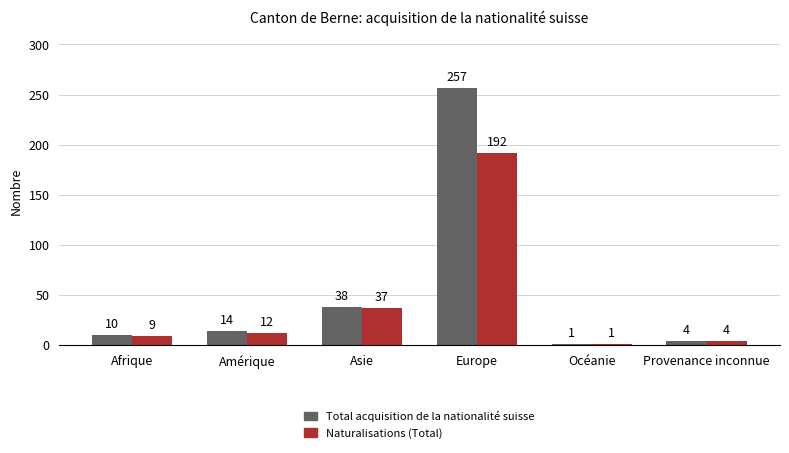

What is the difference between the highest and lowest values at Afrique?

1